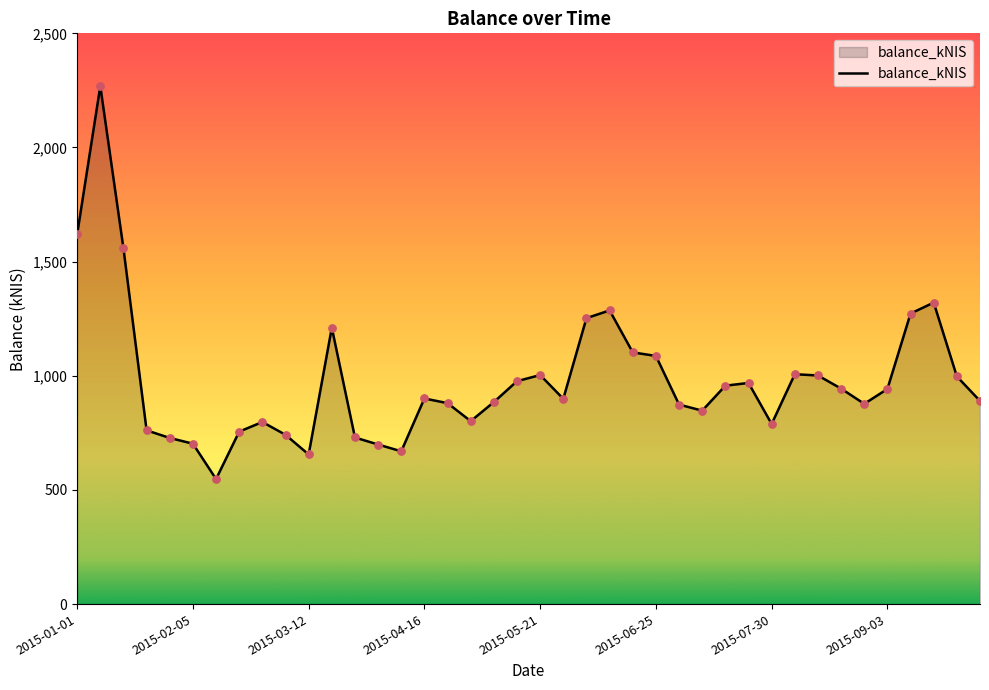

What is the difference between the maximum and minimum values?

1721.0